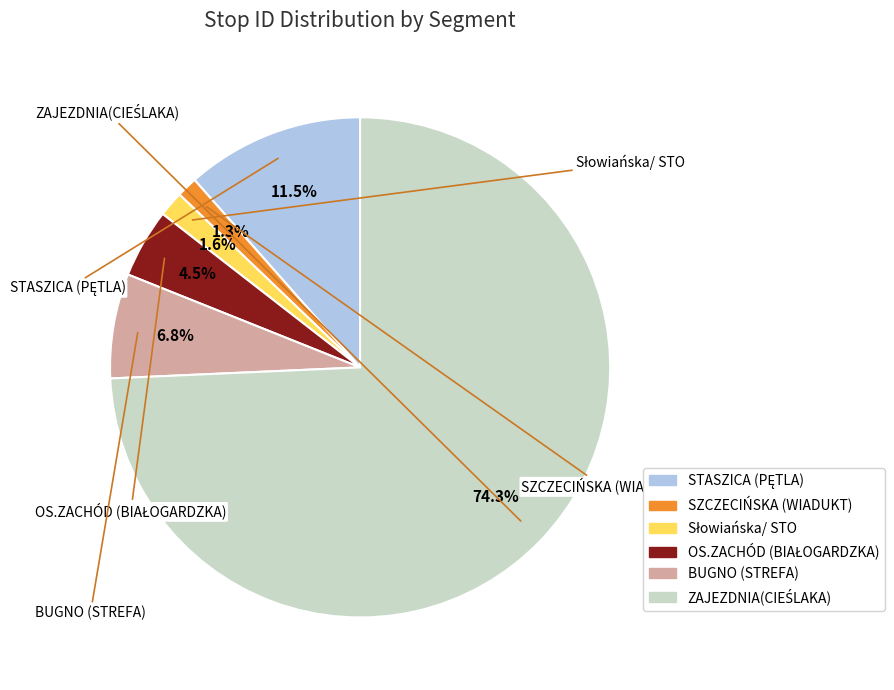

True or false: SZCZECIŃSKA (WIADUKT) accounts for 1% of the total.

True